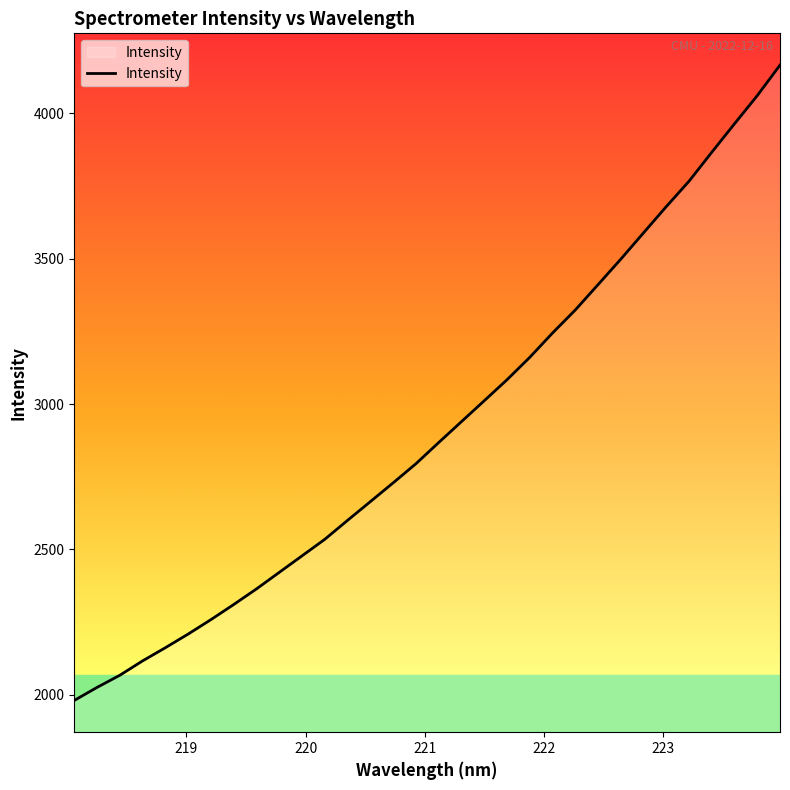

What is the minimum value shown in the chart?

1981.0